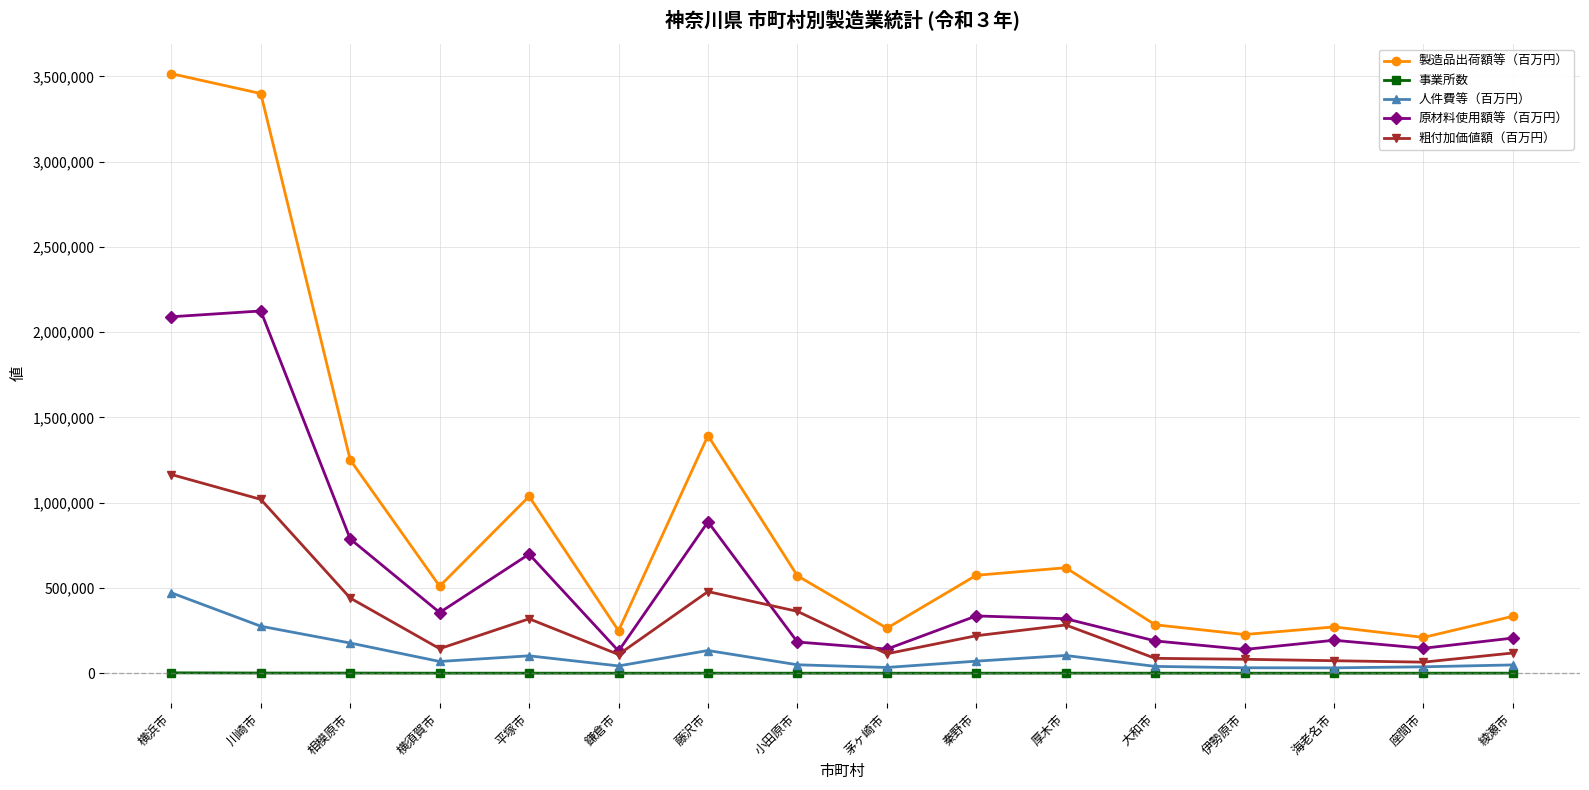

List the series in order of their peak value, lowest first.

事業所数, 人件費等（百万円）, 粗付加価値額（百万円）, 原材料使用額等（百万円）, 製造品出荷額等（百万円）